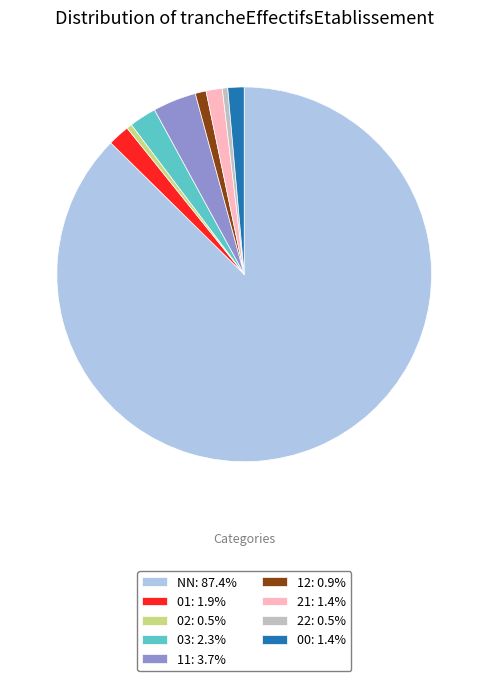

Is the sum of 00: 1.4% and 21: 1.4% greater than half?

No